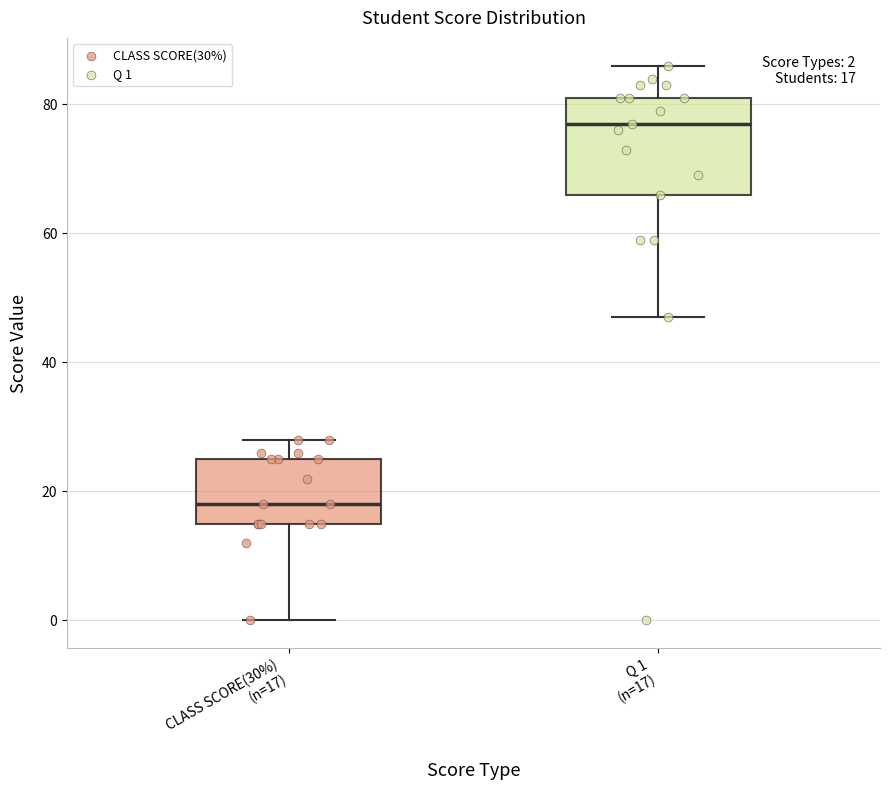

Which box is the tallest, from its lower edge to its upper edge?

Q 1 (n=17)